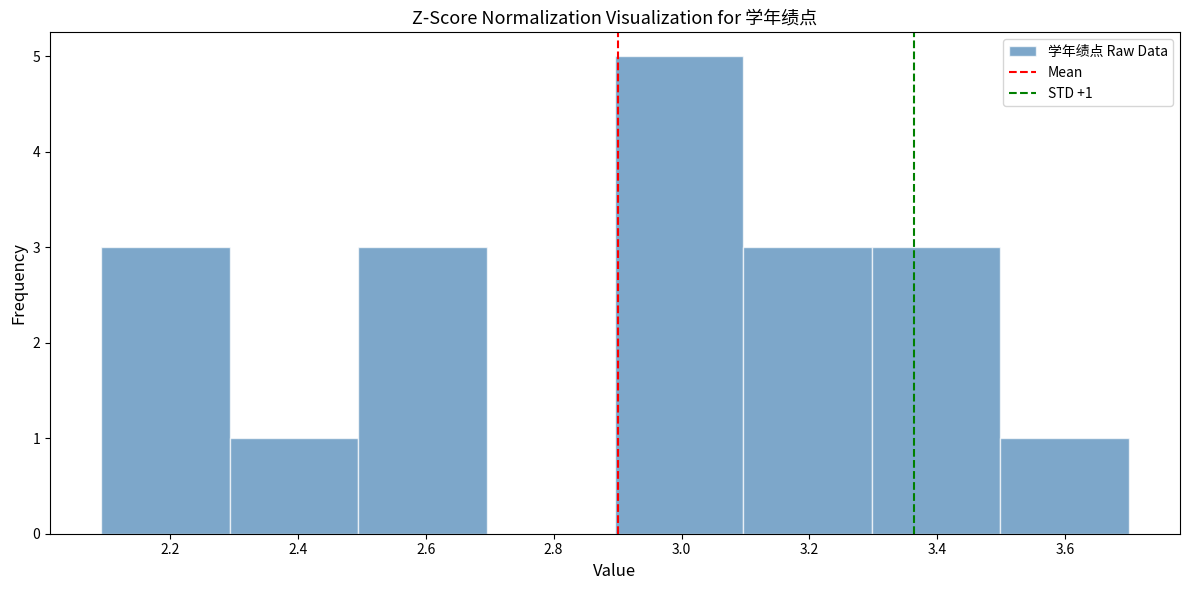

Which range on the x-axis has the tallest bar?

2.9 to 3.1